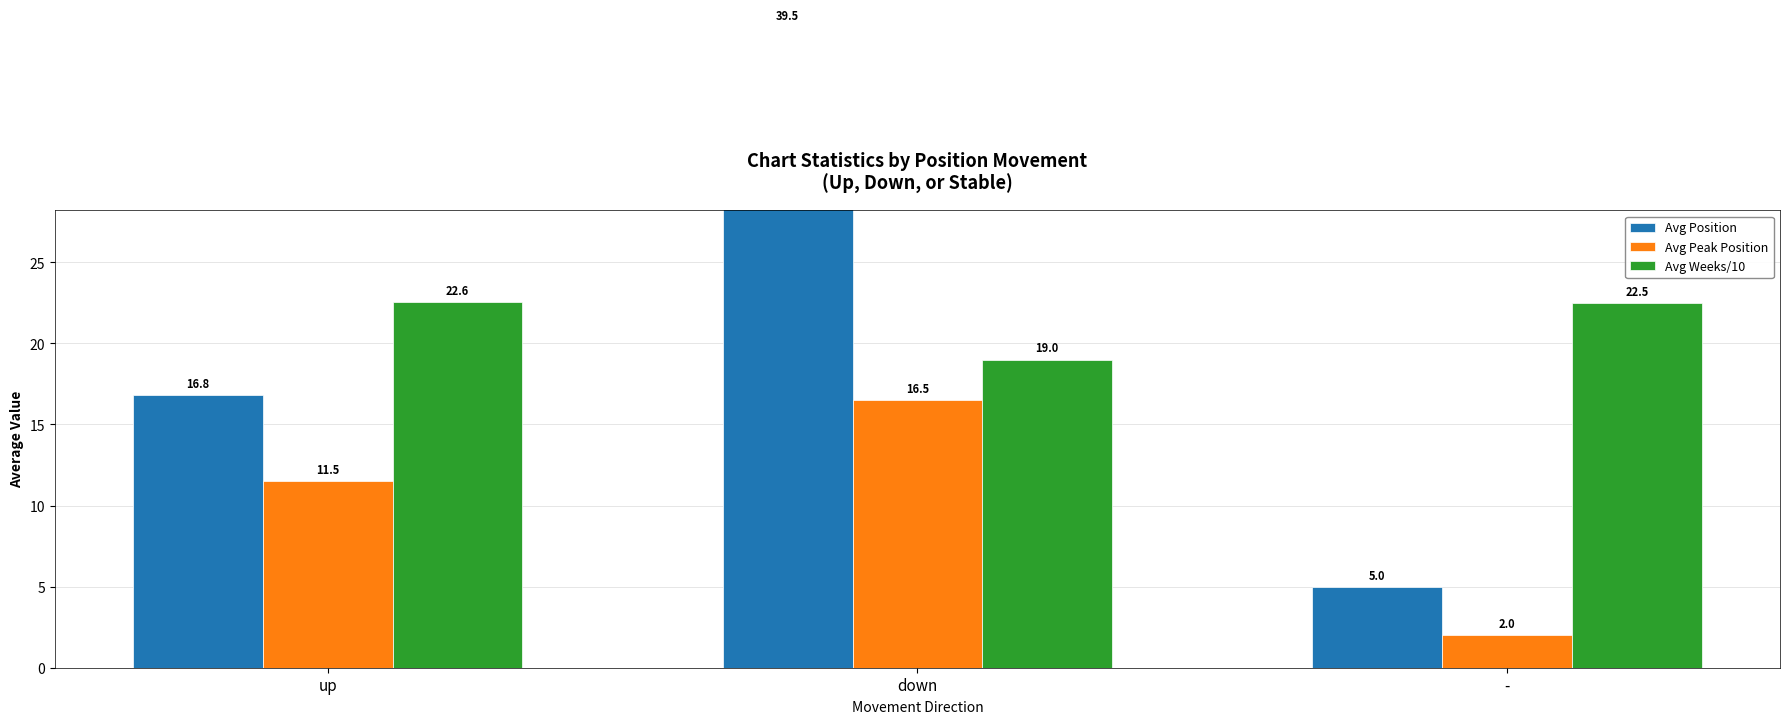

Which series has the largest total across all categories?

Avg Weeks/10